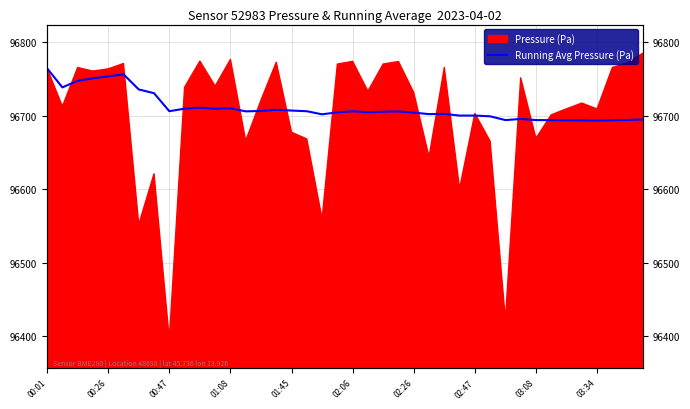

How many data points are above 96705?

21